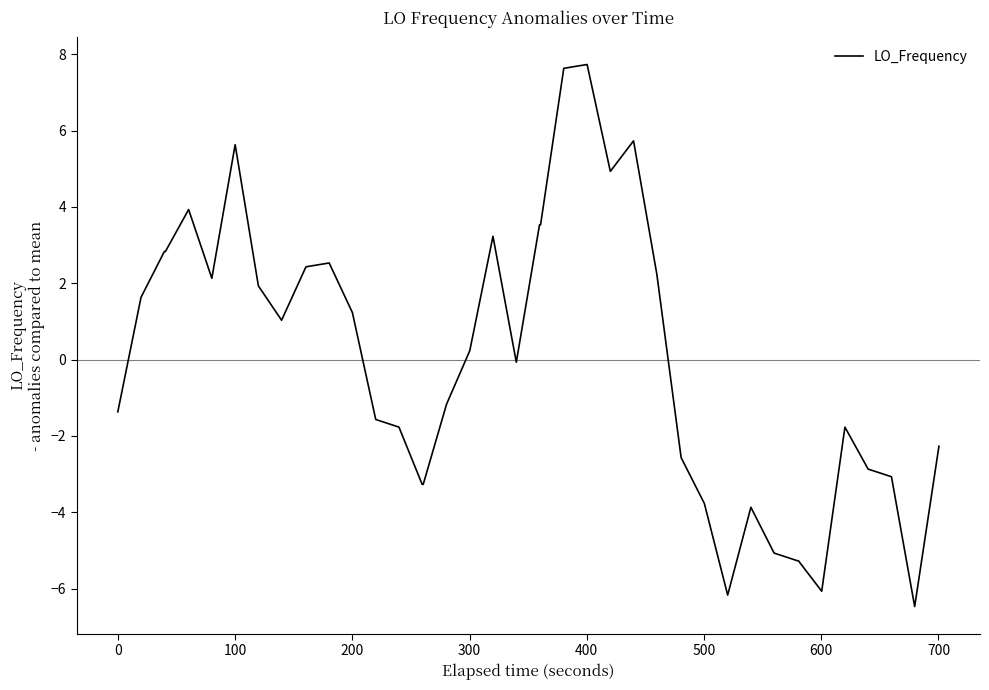

What is the difference between the maximum and minimum values?

14.2